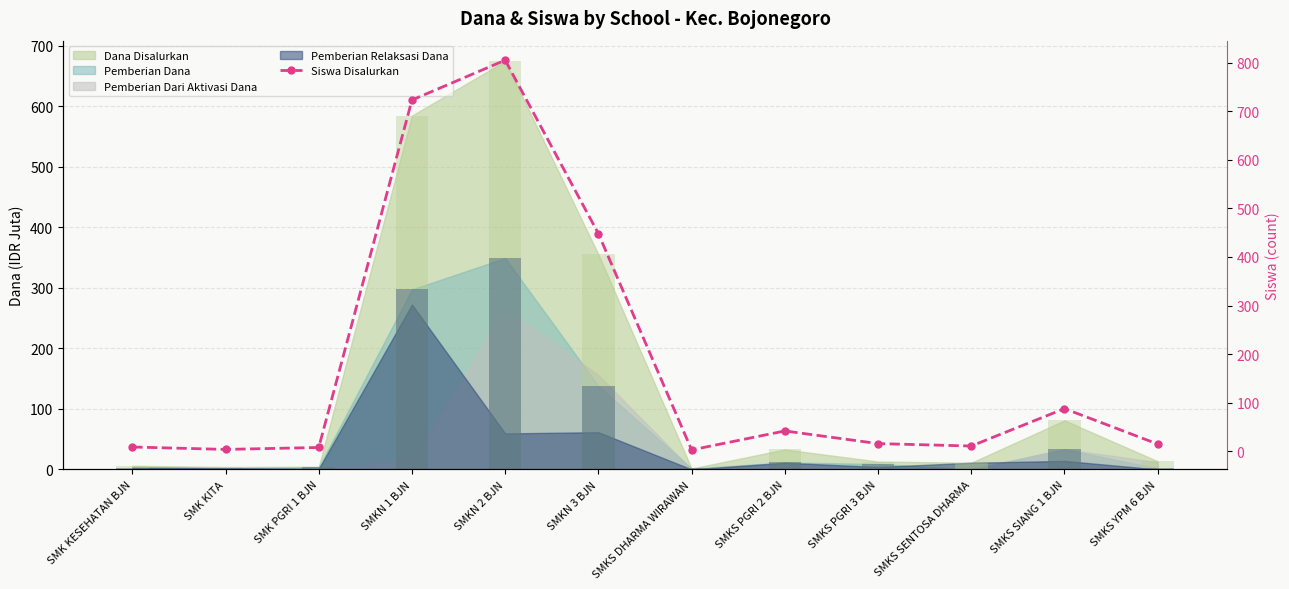

Rank the categories by value from lowest to highest.

SMKS DHARMA WIRAWAN, SMK KITA, SMK PGRI 1 BJN, SMK KESEHATAN BJN, SMKS SENTOSA DHARMA, SMKS YPM 6 BJN, SMKS PGRI 3 BJN, SMKS PGRI 2 BJN, SMKS SIANG 1 BJN, SMKN 3 BJN, SMKN 1 BJN, SMKN 2 BJN